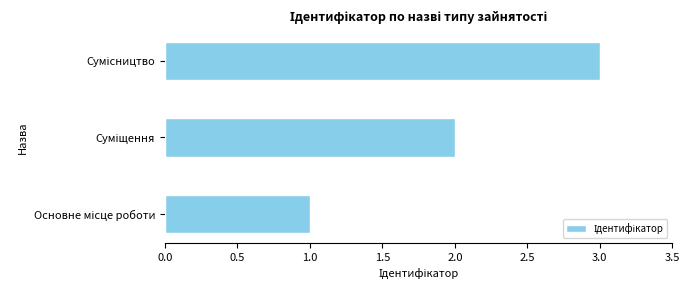

What is the greatest value displayed?

3